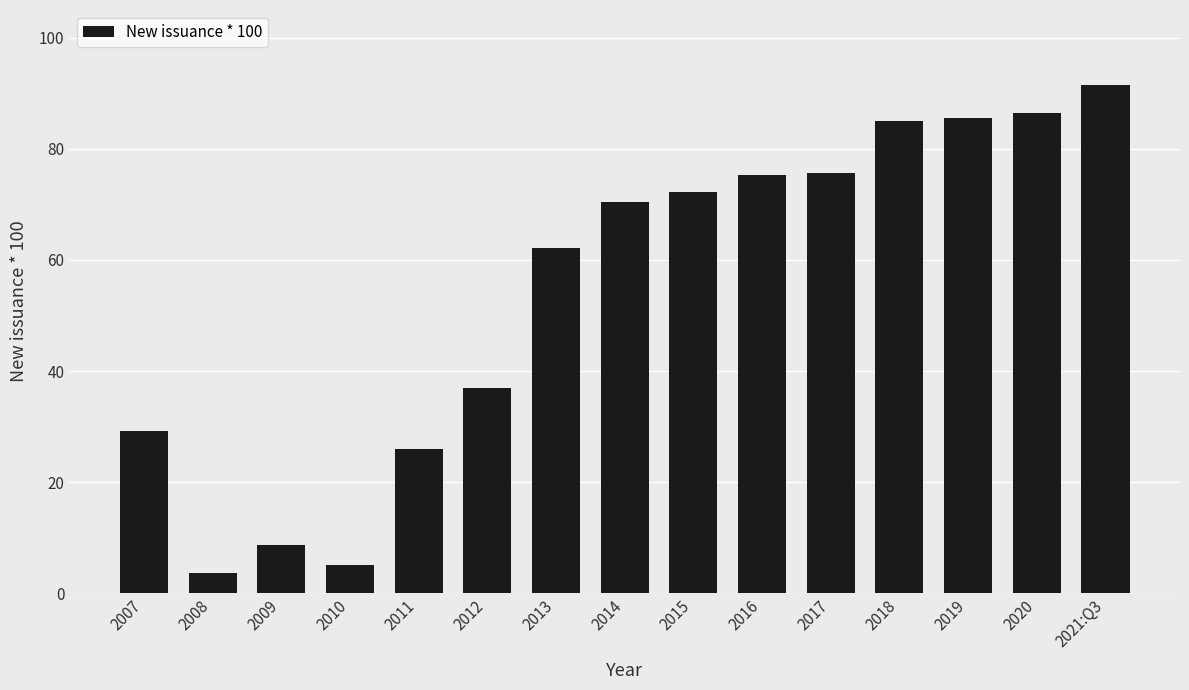

What is the sum of all values?

813.6